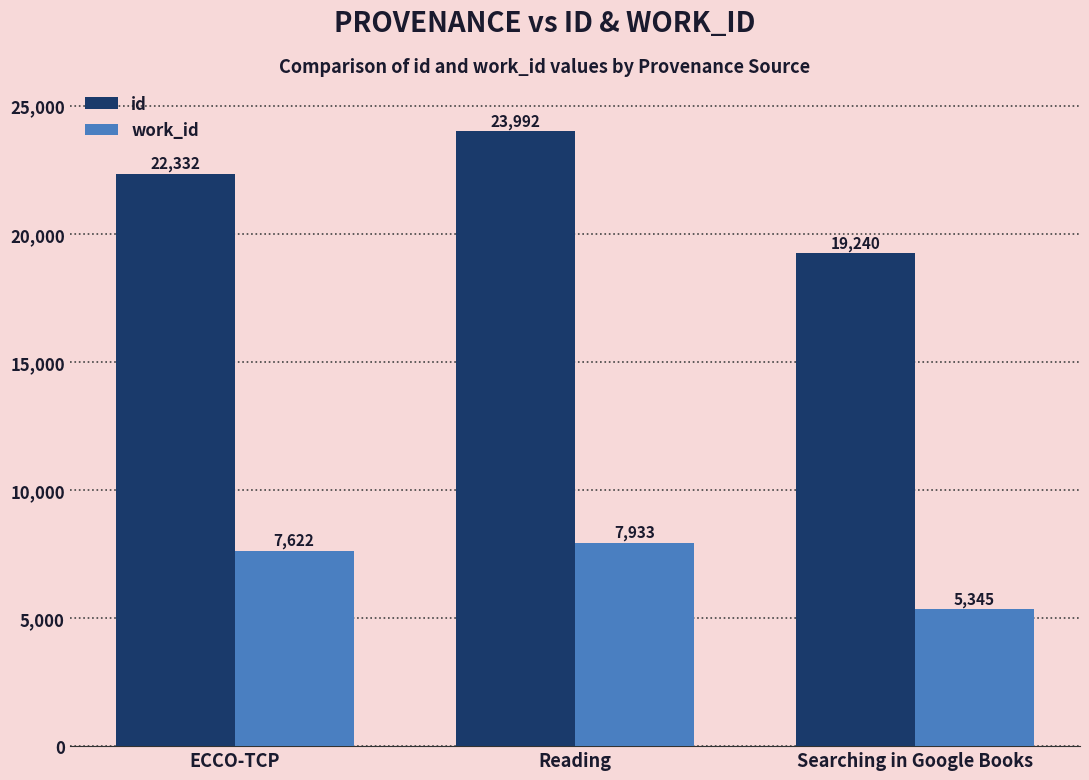

What is the value of the id bar at the 2nd from the left?

23992